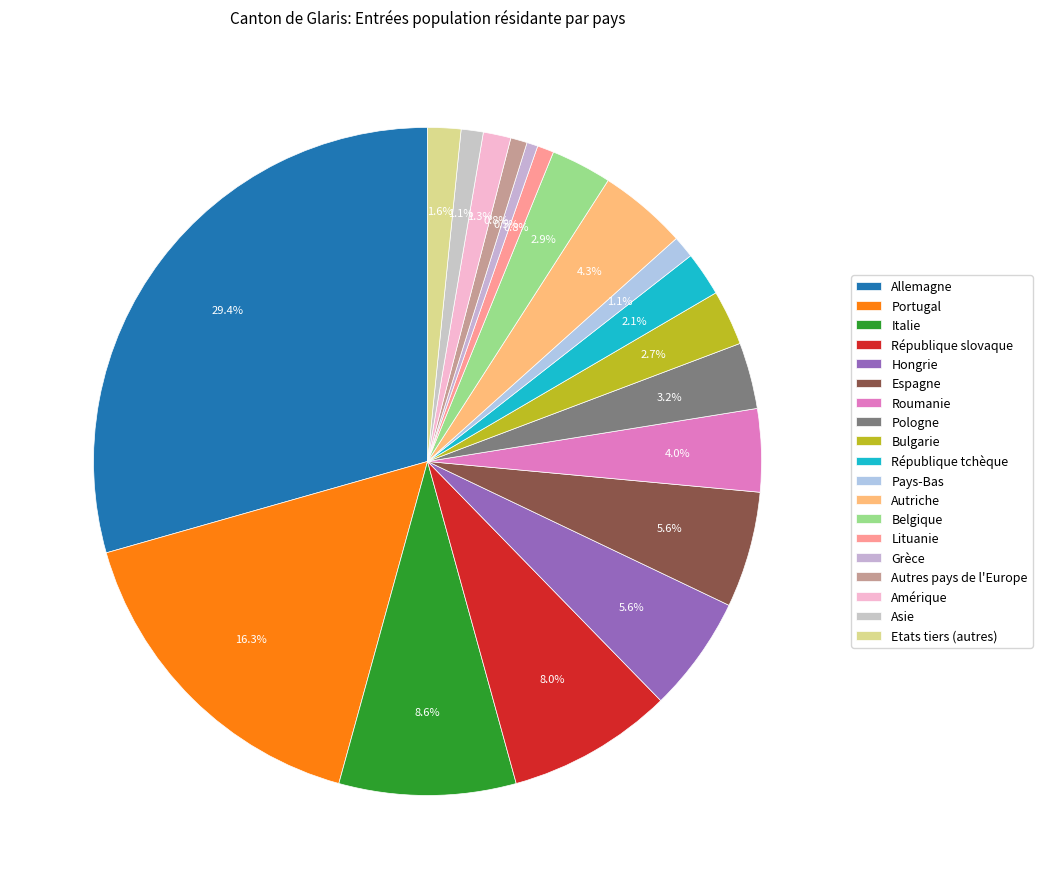

Between Etats tiers (autres) and République slovaque, which is larger?

République slovaque